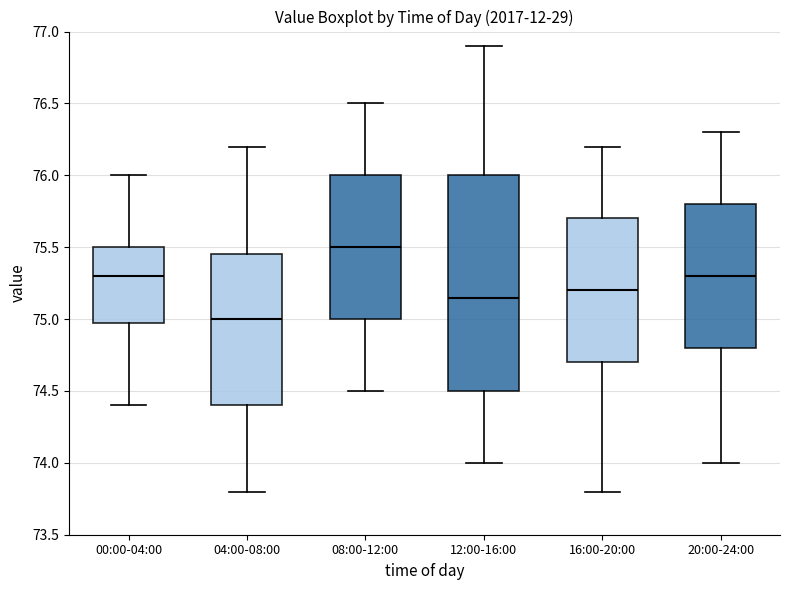

Comparing the boxes themselves (not the whiskers), which one is the tallest?

12:00-16:00